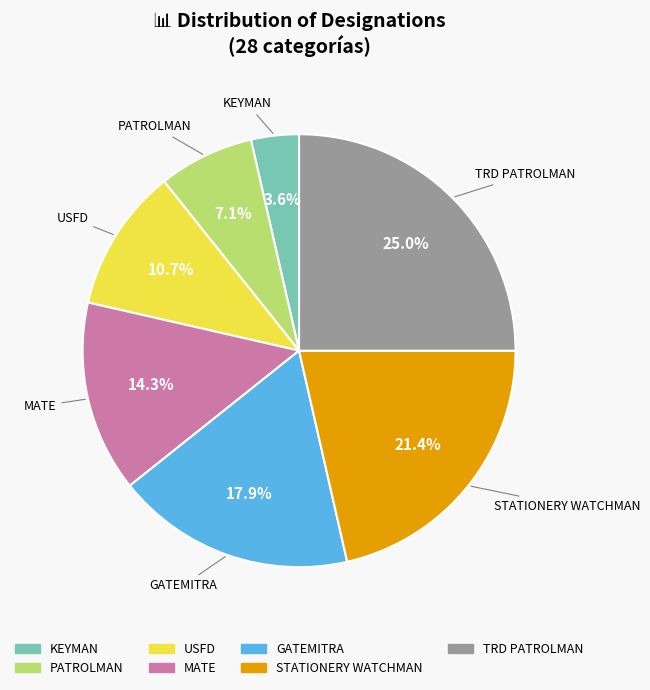

Does USFD represent more than half of the total?

No